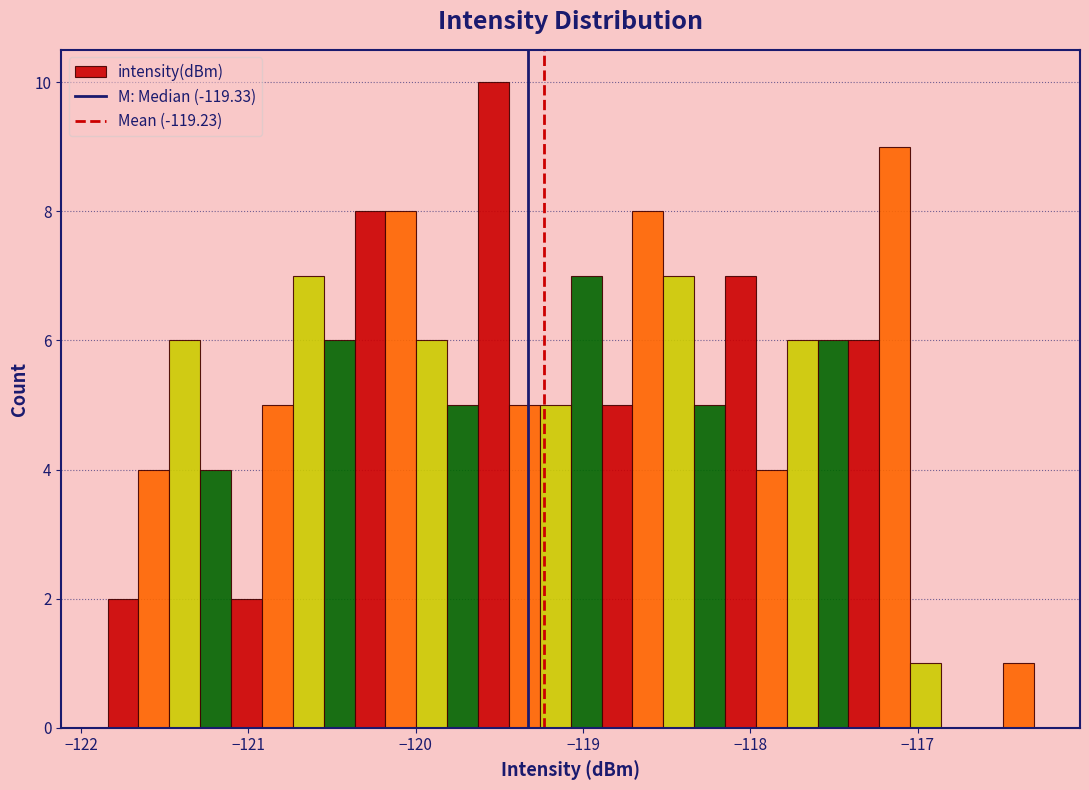

Read against the x-axis, roughly where is the centre of the tallest bar?

-119.5